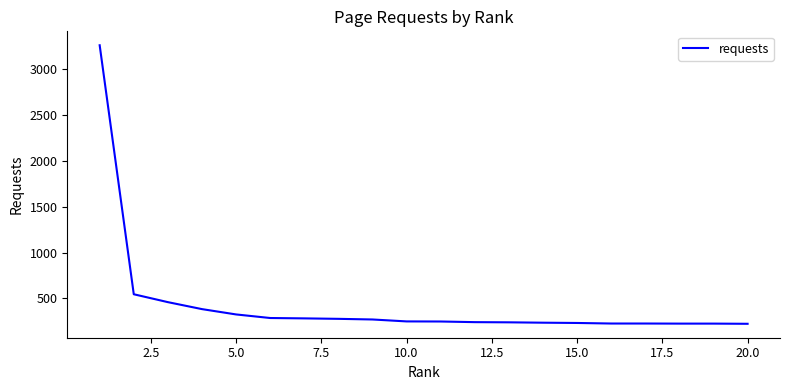

What is the minimum value shown in the chart?

223